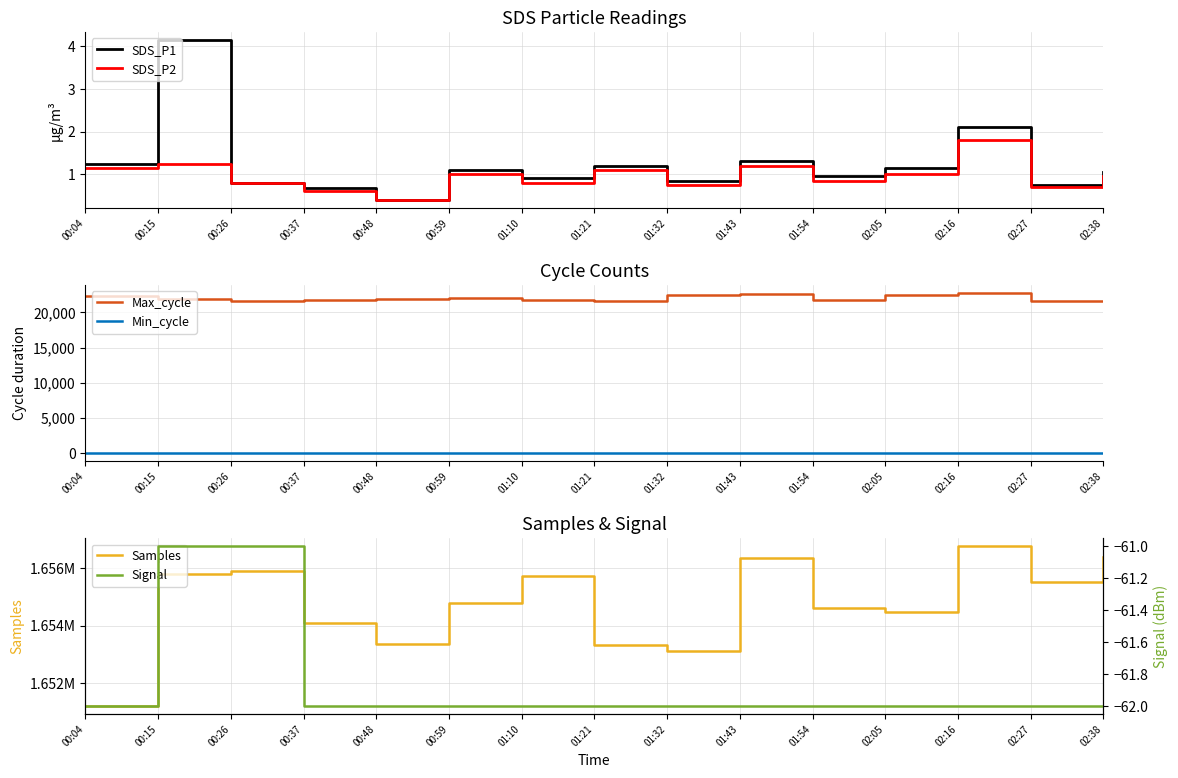

What is the total value across all series at 01:10?

1677474.7